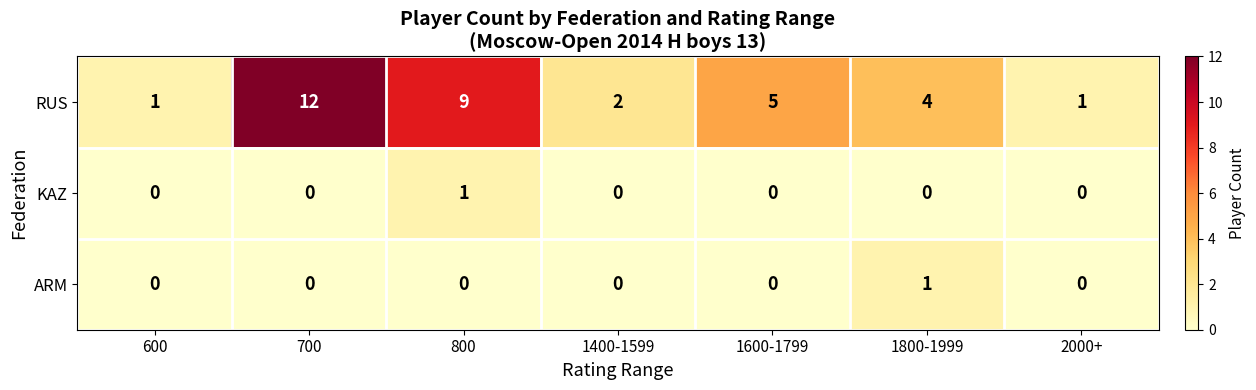

At which label does ARM reach its peak?

1800-1999